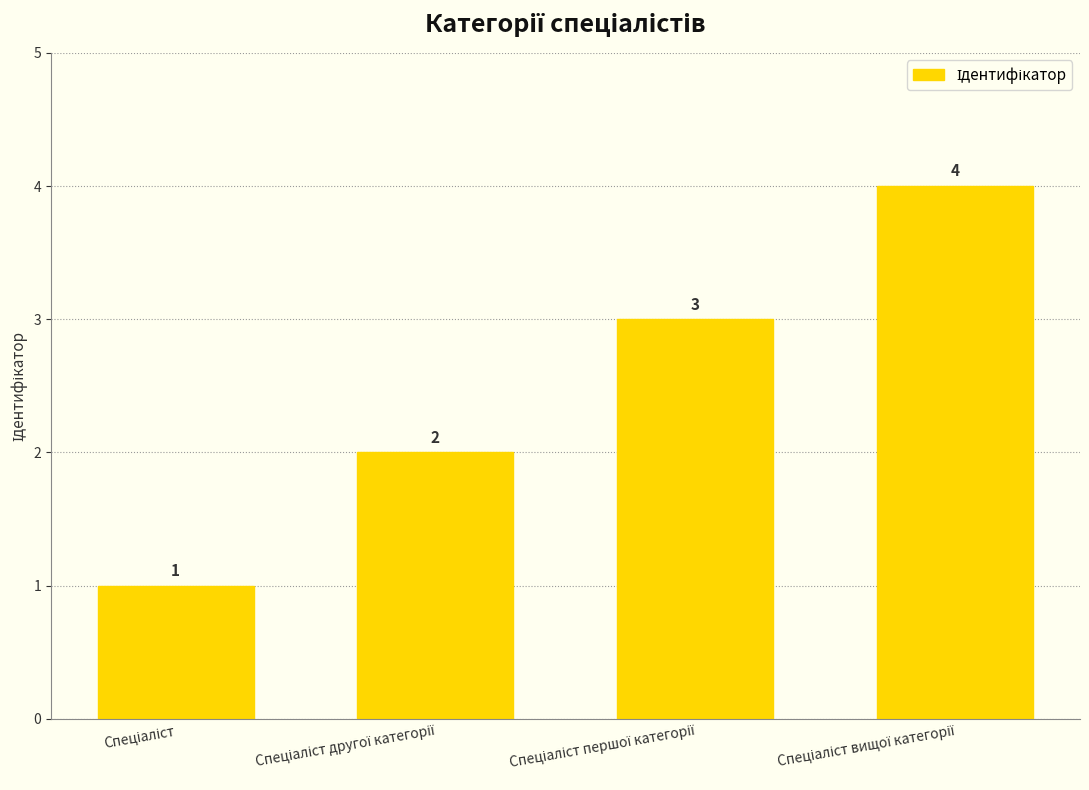

What is the value of the 3rd bar from the left?

3